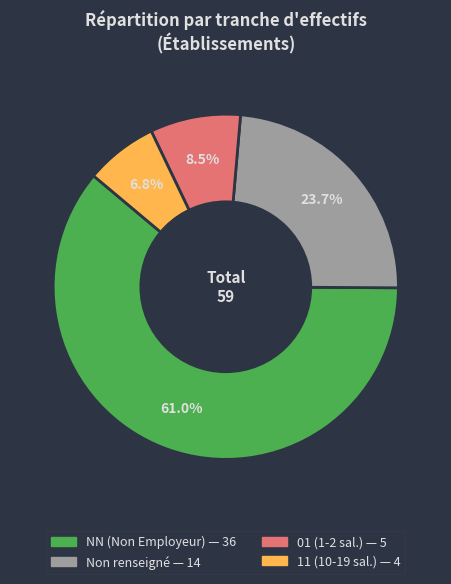

How many segments does this pie chart have?

4